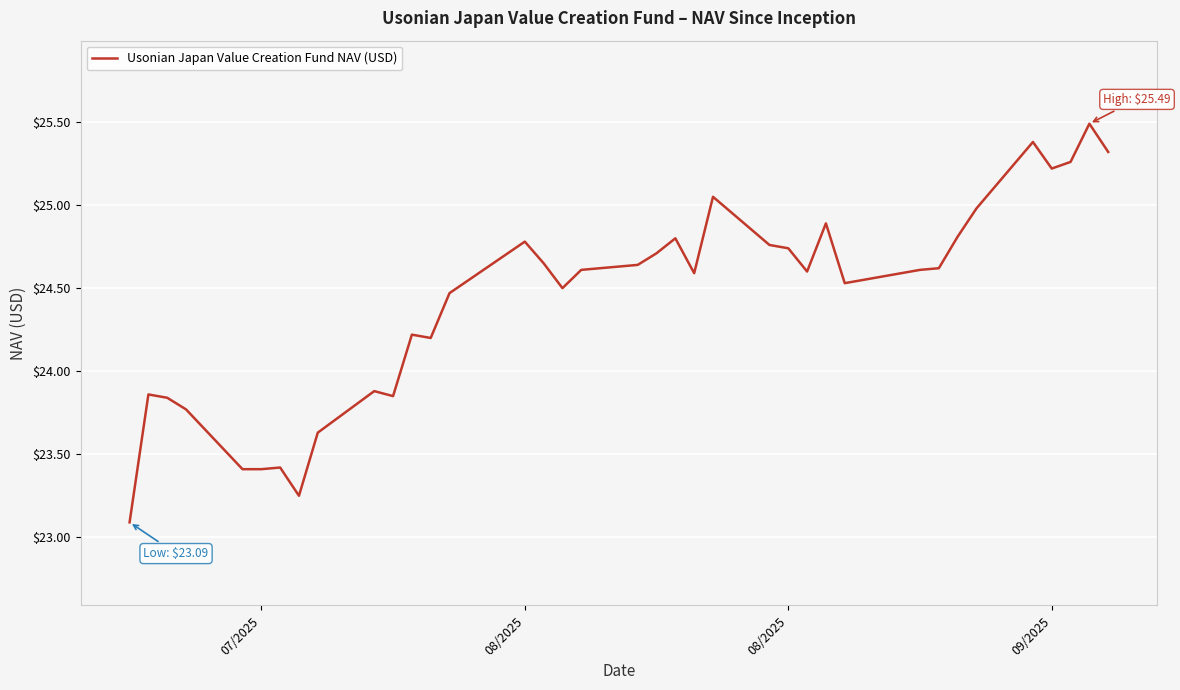

What is the minimum value shown in the chart?

23.1